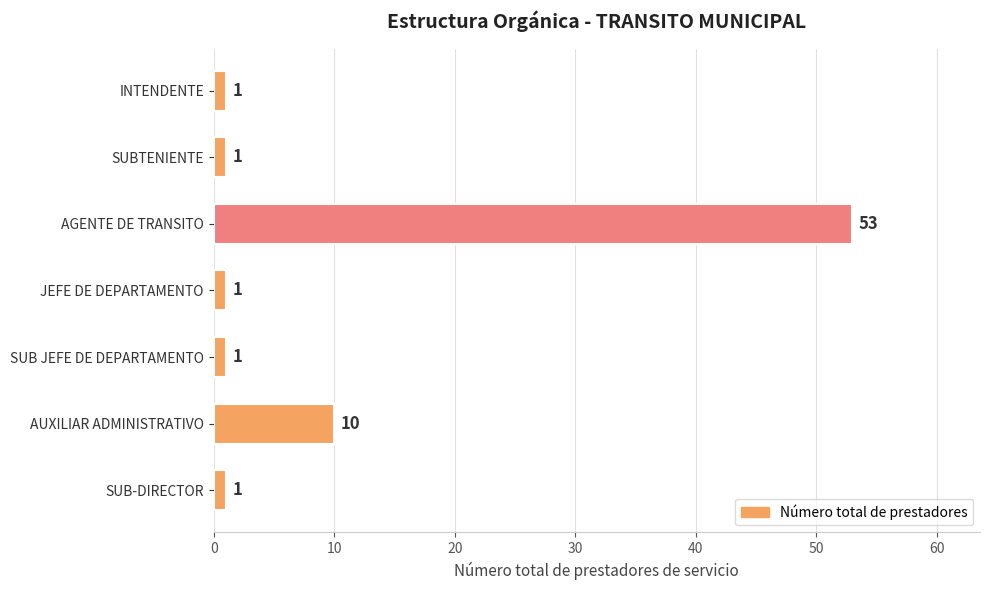

What is the ratio of the value at INTENDENTE to the value at SUB JEFE DE DEPARTAMENTO?

1.0